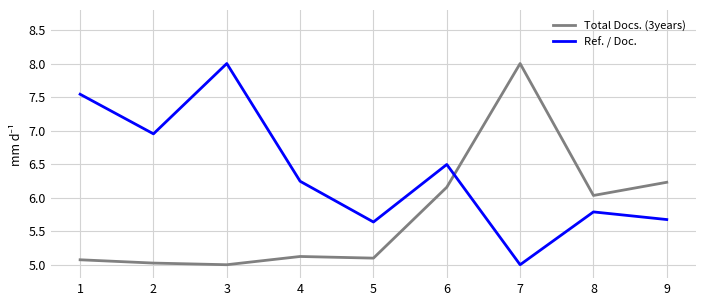

Between which two adjacent categories do Total Docs. (3years) and Ref. / Doc. first intersect?

6 and 7